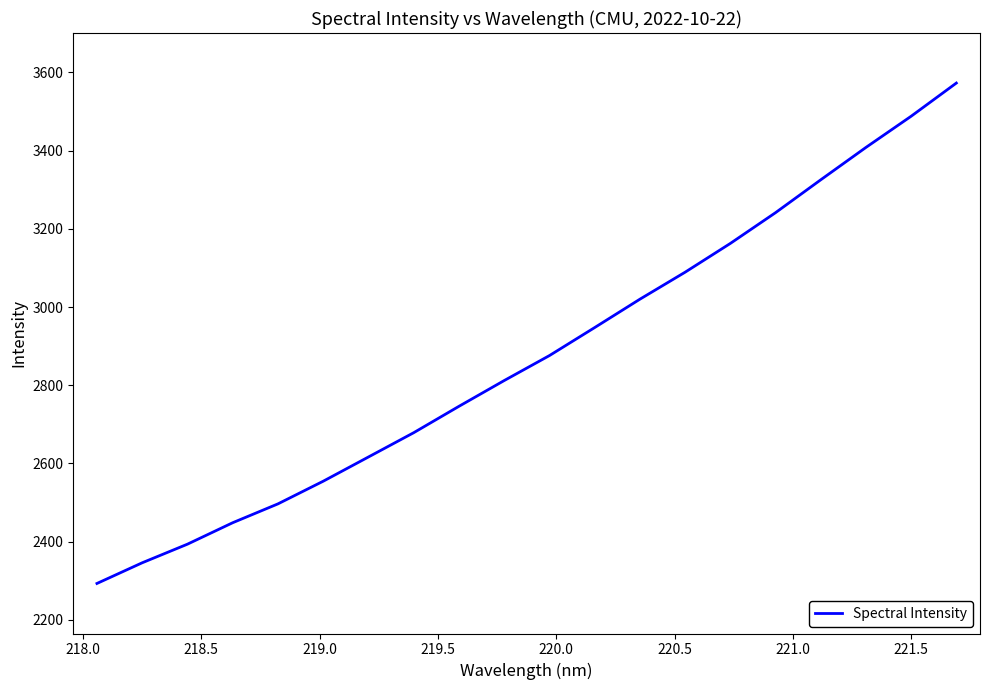

What is the maximum value shown in the chart?

3573.0